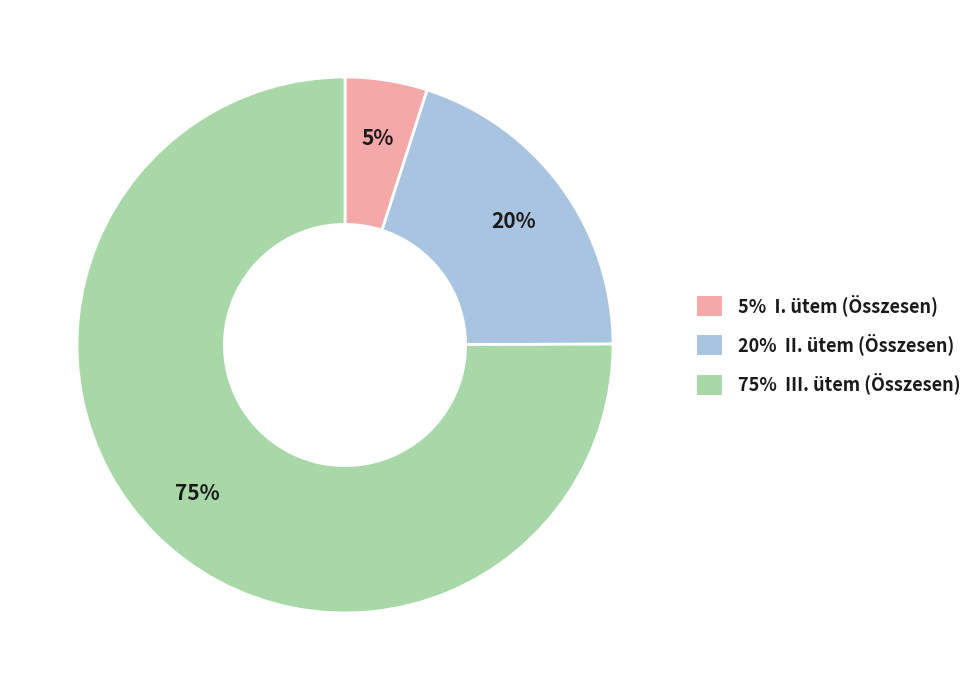

To the nearest percent, what is the difference between the largest and smallest slice percentages?

70%